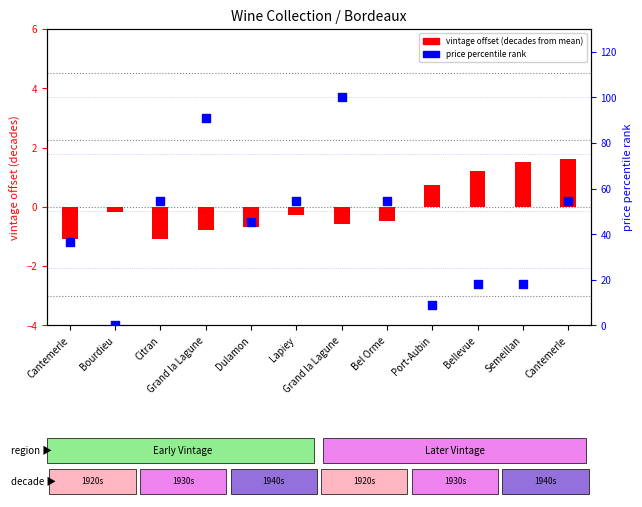

What is the total value across all series at Grand la Lagune?

90.1